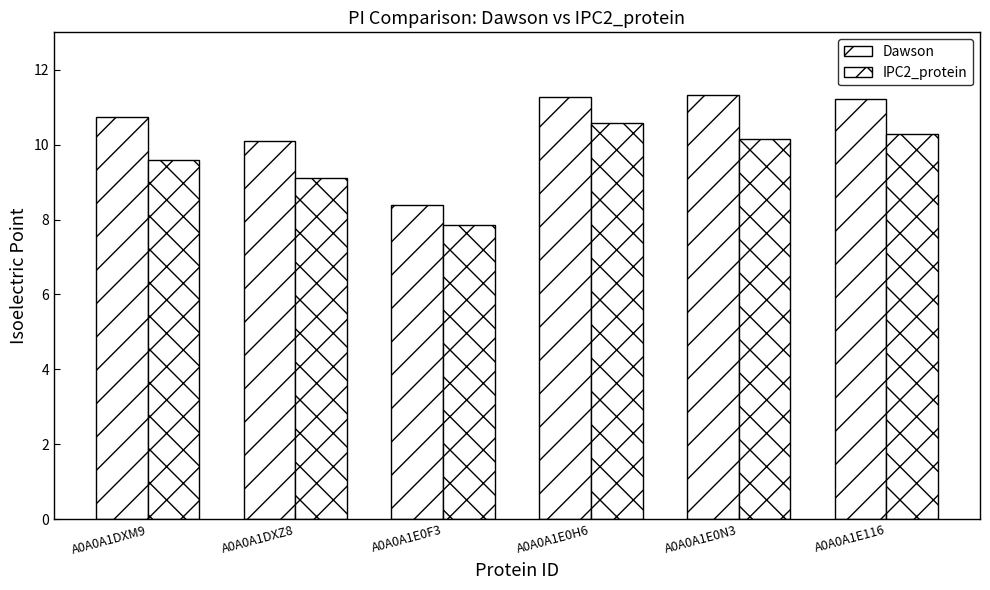

Which series has the largest total across all categories?

Dawson